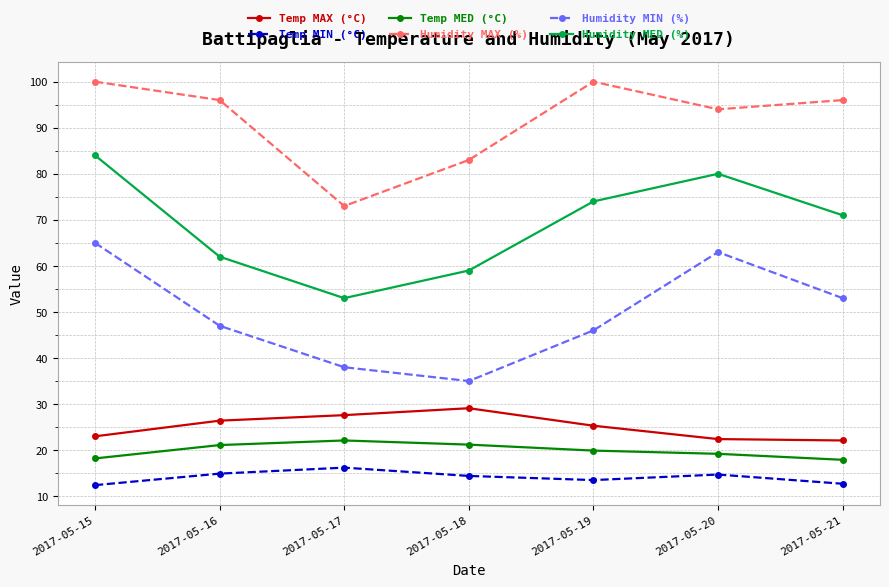

The Temp MED (°C) series shows 21.2 at 2017-05-18. True or false?

True